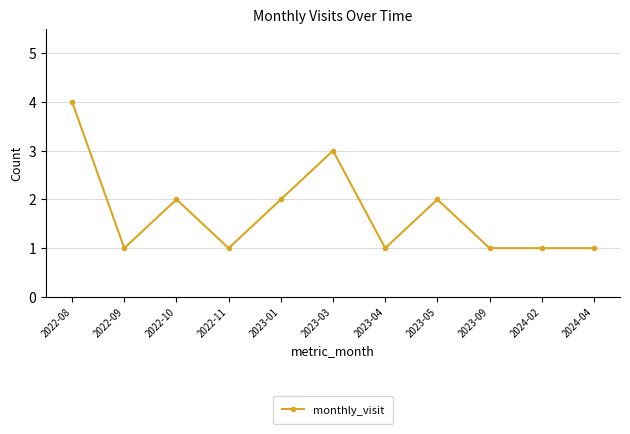

How many lines are shown in the chart?

1